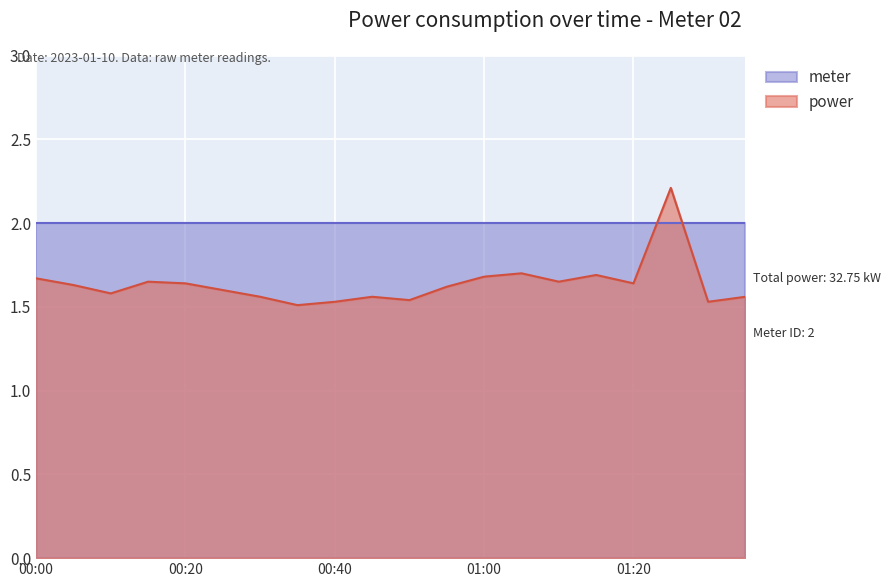

Rank the categories by value from lowest to highest.

00:35, 00:40, 01:30, 00:50, 00:30, 00:45, 01:35, 00:10, 00:25, 00:55, 00:05, 00:20, 01:20, 00:15, 01:10, 00:00, 01:00, 01:15, 01:05, 01:25